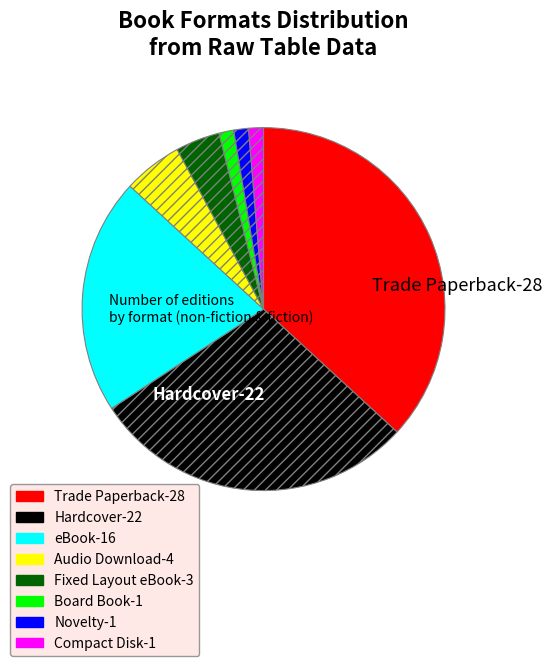

Is there any slice that represents more than half of the pie?

No